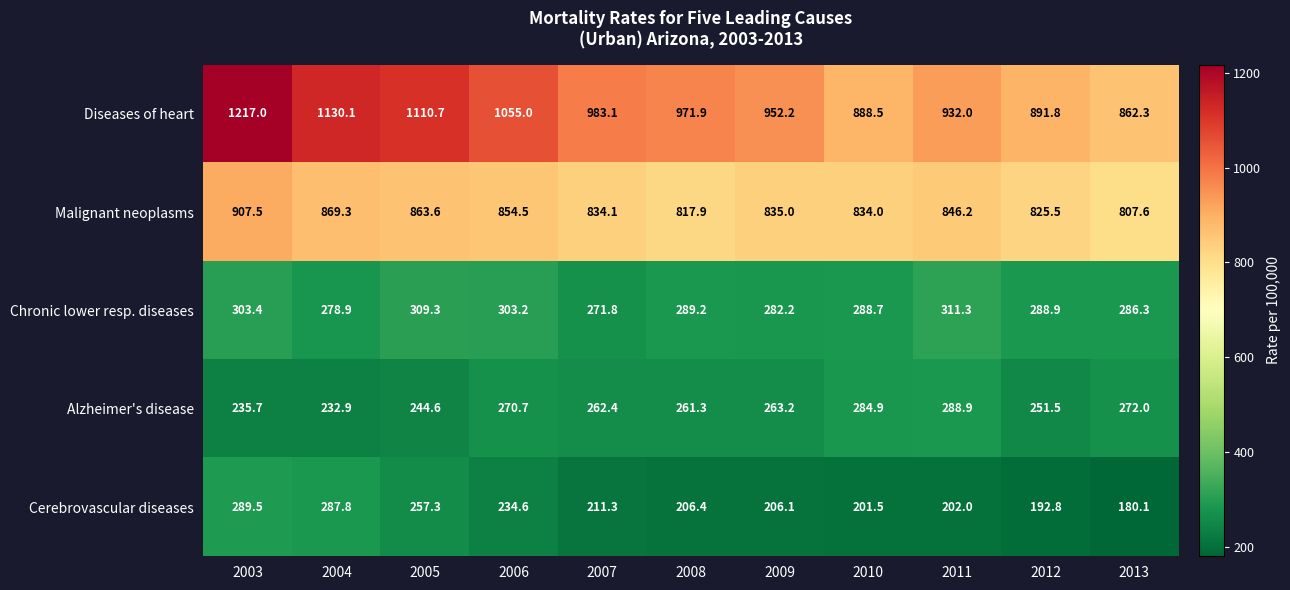

At which label does Cerebrovascular diseases first exceed 206?

2003